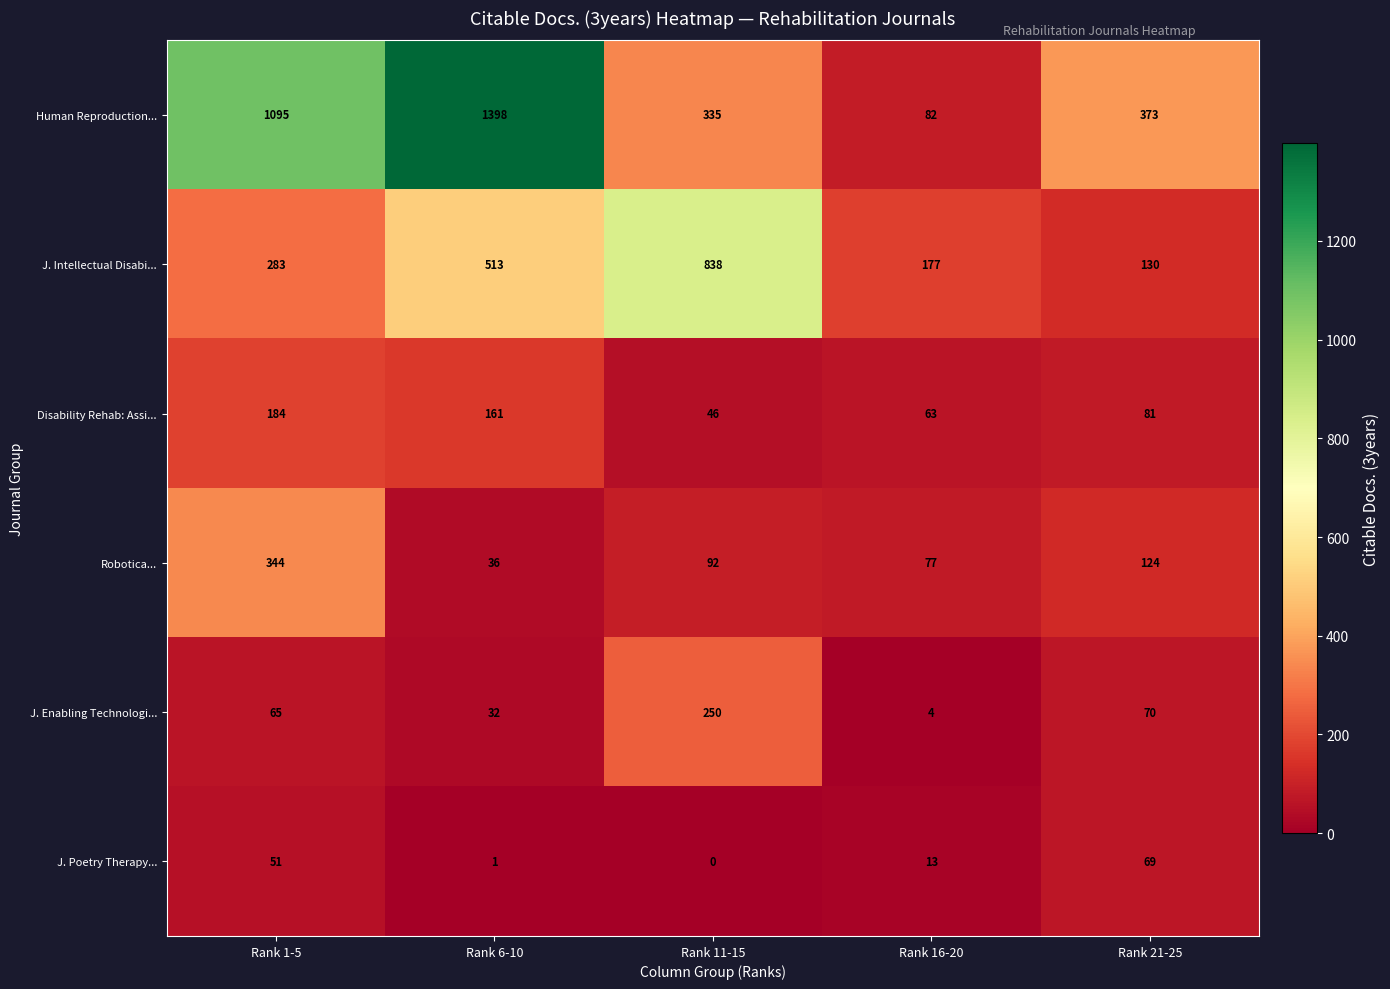

What is the difference between the highest and lowest values at Rank 1-5?

1044